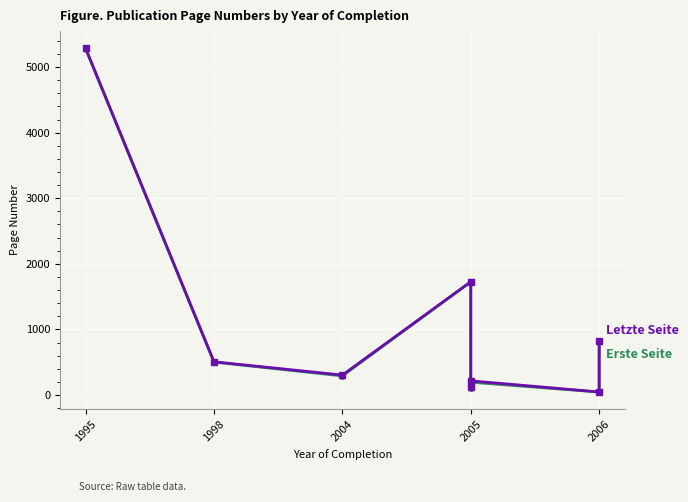

Between 2004 and 2005, which is larger?

2004